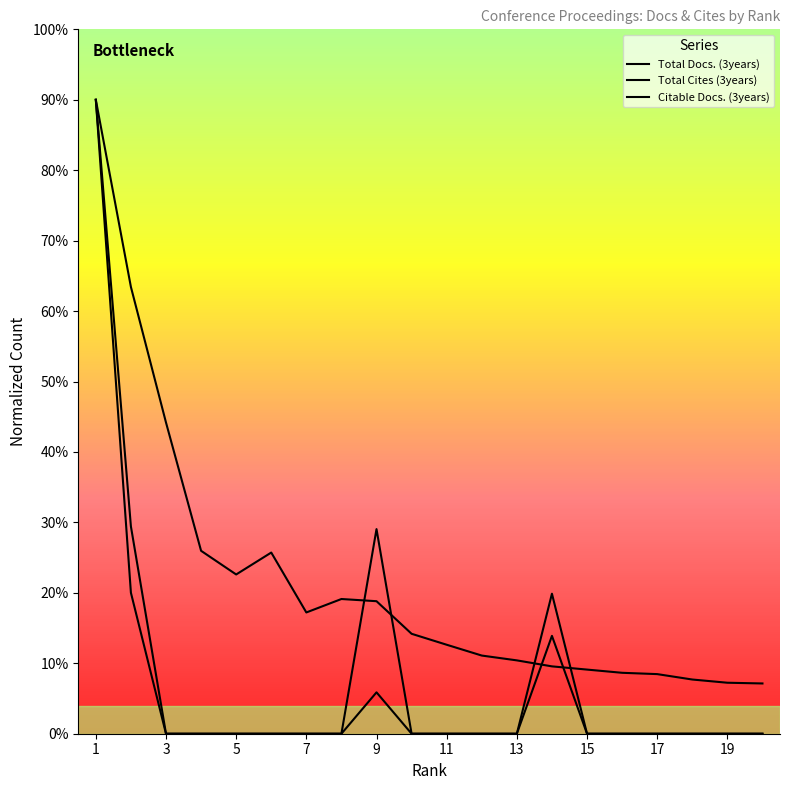

True or false: Citable Docs. (3years) has a value of 956.2 at 8.

True